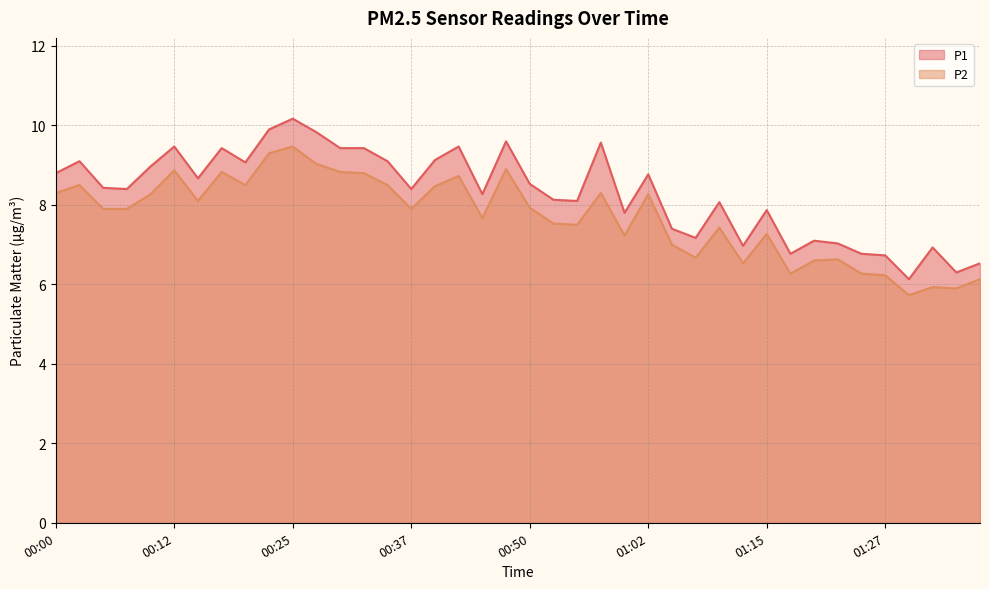

In P2, how many points are higher than both neighbors (excluding endpoints)?

12